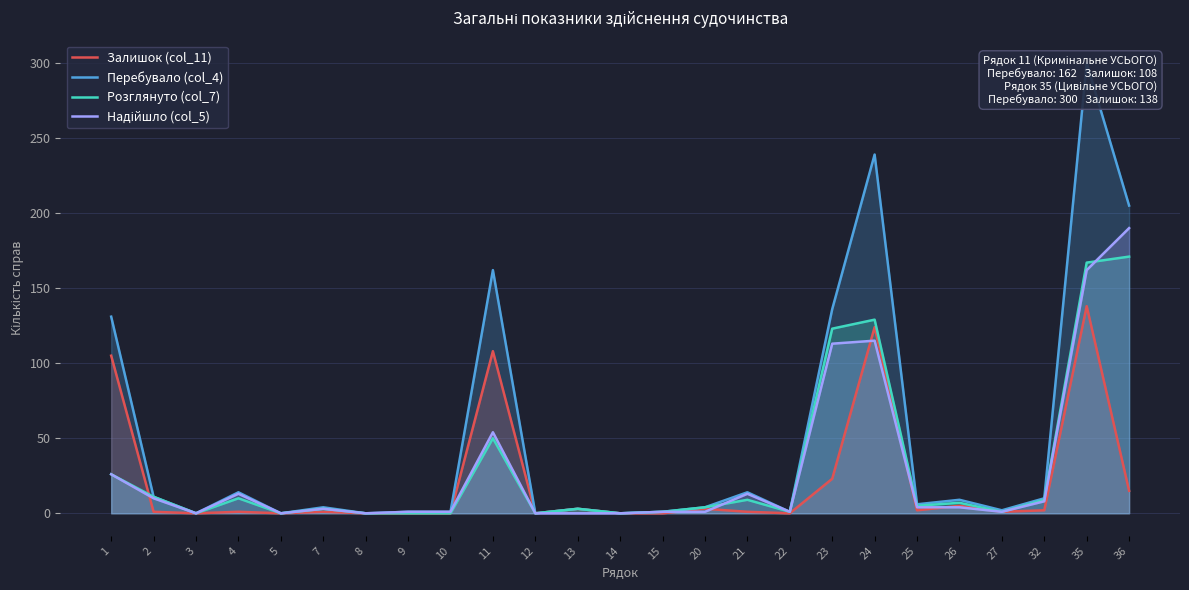

True or false: Залишок (col_11) and Розглянуто (col_7) cross at least once.

True